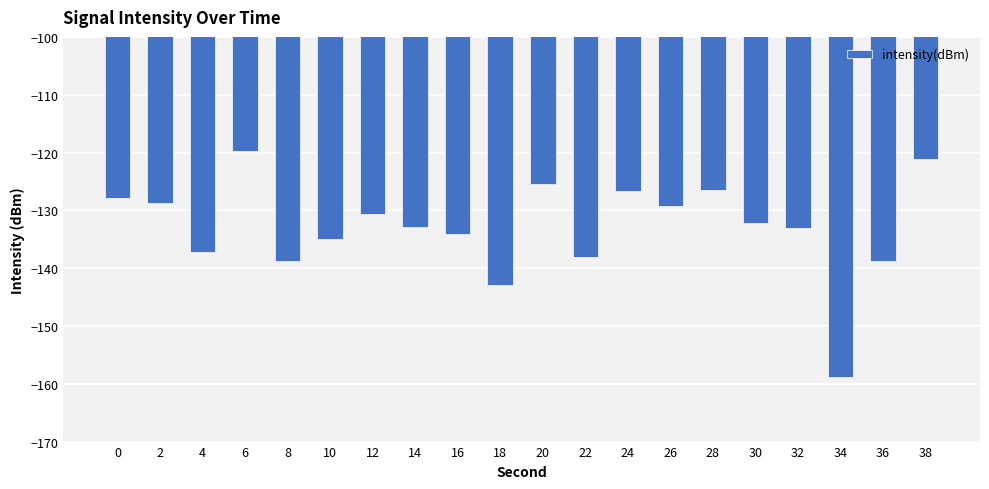

What is the value of the 19th bar from the left?

-138.7